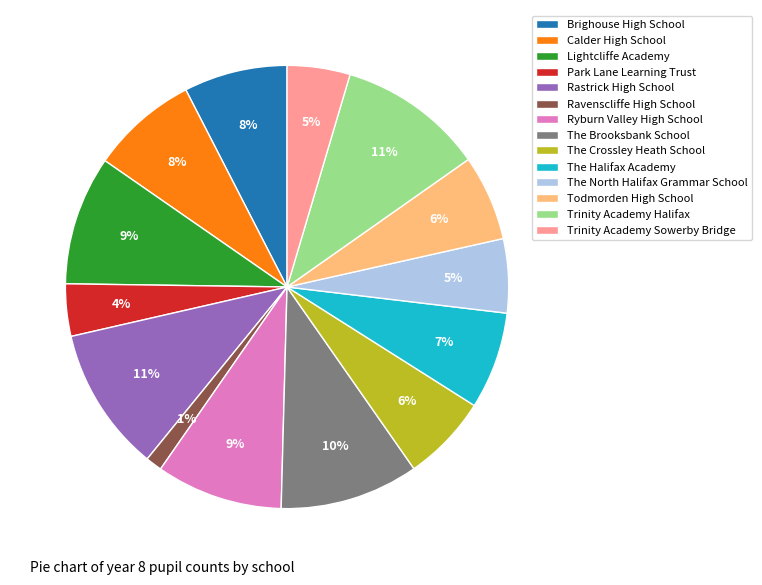

Is it true that The Crossley Heath School is 6% of the pie?

True